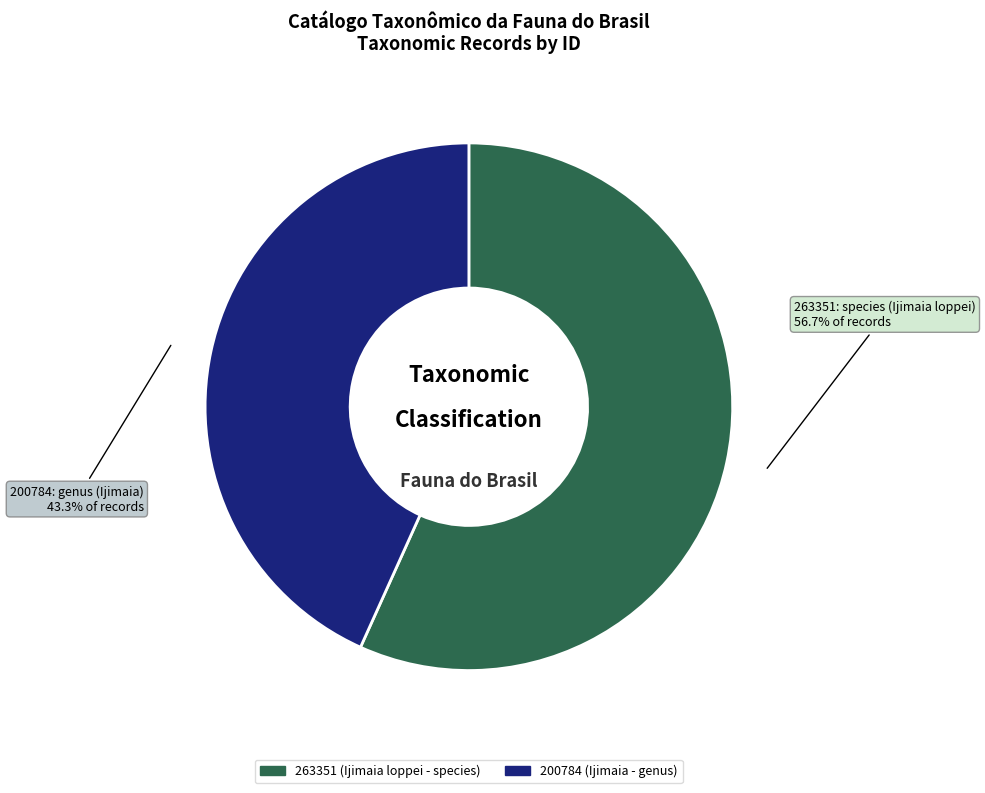

How many slices are in this pie chart?

2